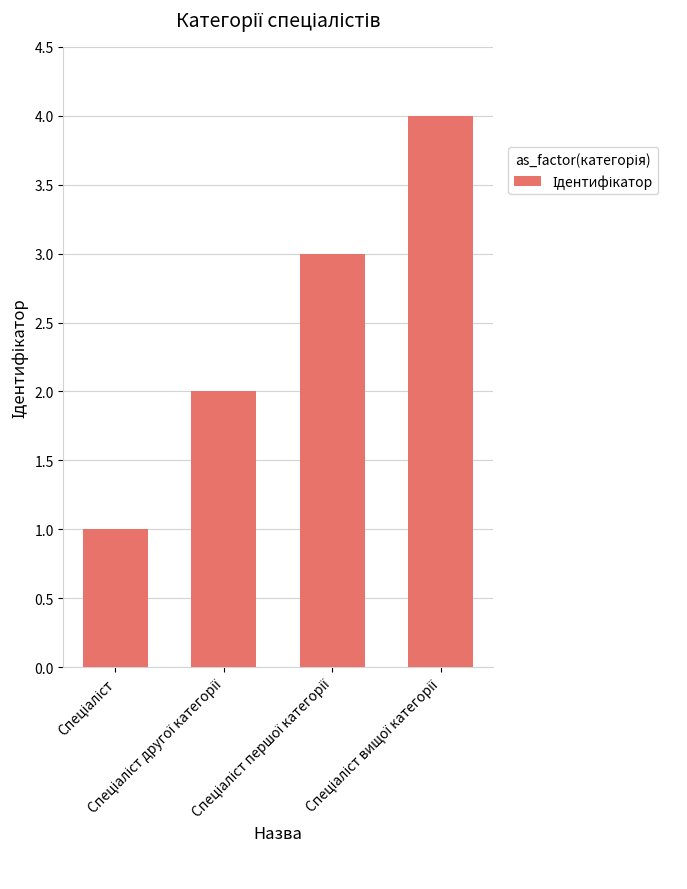

What is the difference between the maximum and minimum values?

3